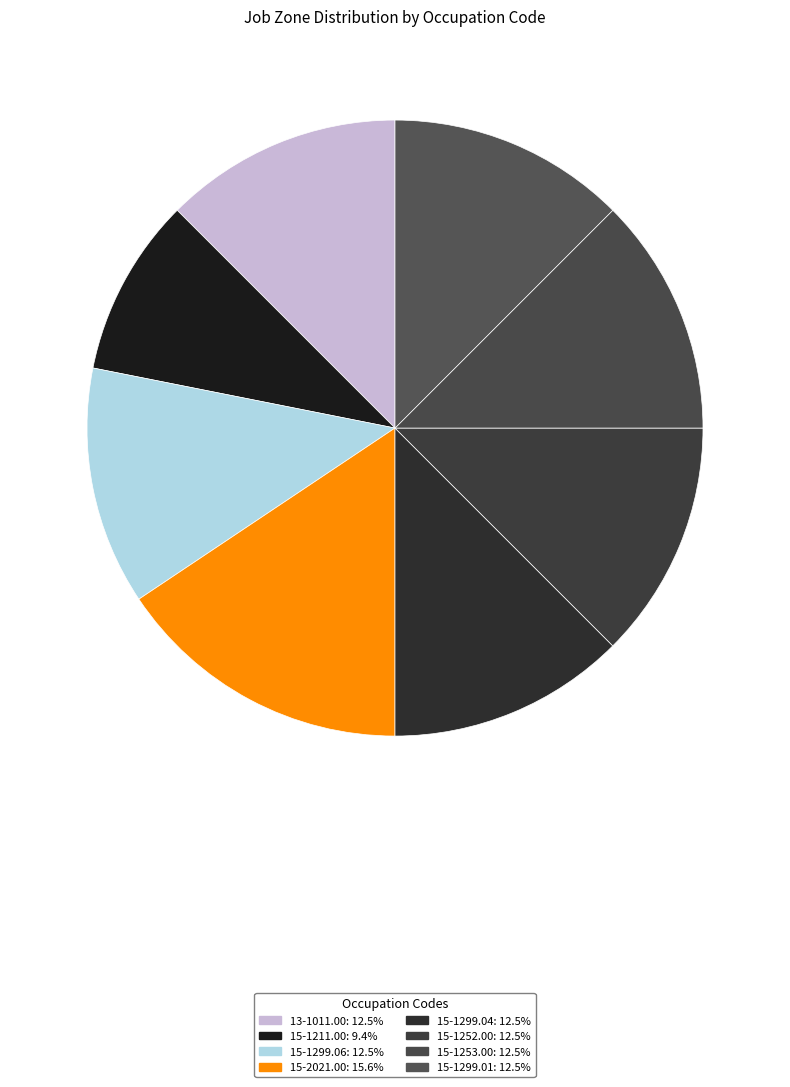

Count the number of slices in the pie.

8